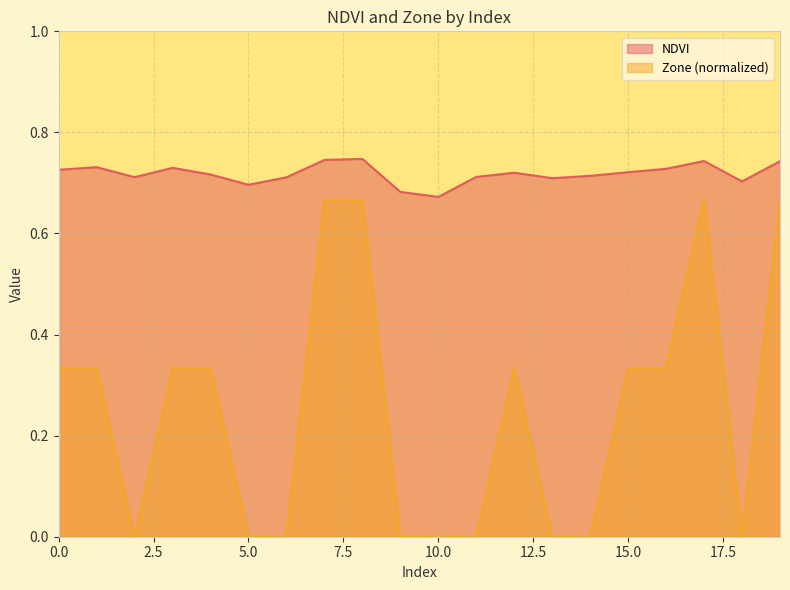

Where is the first local minimum for Zone?

2